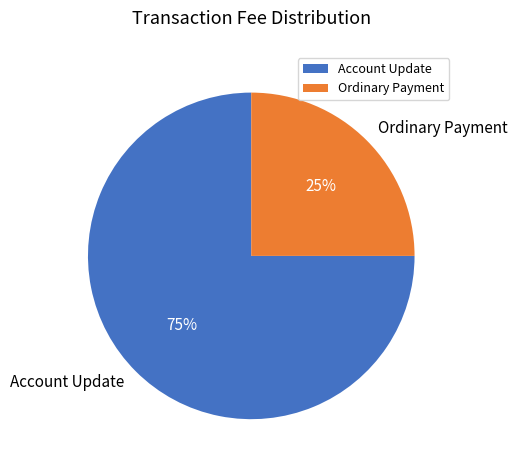

Does Account Update represent more than half of the total?

Yes